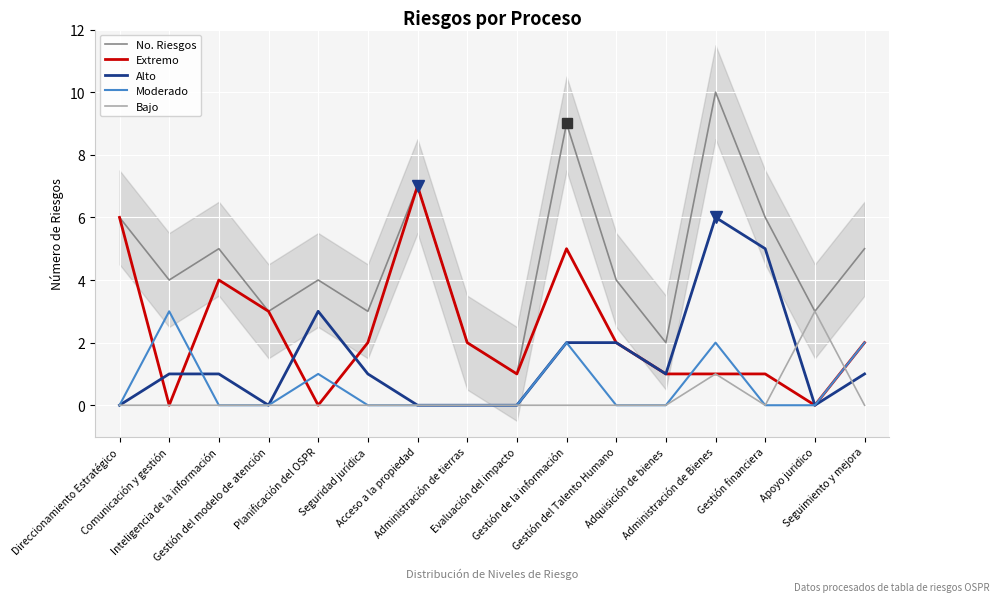

Reading left to right, what are all the values shown in this chart?

No. Riesgos: Direccionamiento Estratégico=6	Comunicación y gestión=4	Inteligencia de la información=5	Gestión del modelo de atención=3	Planificación del OSPR=4	Seguridad jurídica=3	Acceso a la propiedad=7	Administración de tierras=2	Evaluación del impacto=1	Gestión de la información=9	Gestión del Talento Humano=4	Adquisición de bienes=2	Administración de Bienes=10	Gestión financiera=6	Apoyo juridico=3	Seguimiento y mejora=5
Extremo: Direccionamiento Estratégico=6	Comunicación y gestión=0	Inteligencia de la información=4	Gestión del modelo de atención=3	Planificación del OSPR=0	Seguridad jurídica=2	Acceso a la propiedad=7	Administración de tierras=2	Evaluación del impacto=1	Gestión de la información=5	Gestión del Talento Humano=2	Adquisición de bienes=1	Administración de Bienes=1	Gestión financiera=1	Apoyo juridico=0	Seguimiento y mejora=2
Alto: Direccionamiento Estratégico=0	Comunicación y gestión=1	Inteligencia de la información=1	Gestión del modelo de atención=0	Planificación del OSPR=3	Seguridad jurídica=1	Acceso a la propiedad=0	Administración de tierras=0	Evaluación del impacto=0	Gestión de la información=2	Gestión del Talento Humano=2	Adquisición de bienes=1	Administración de Bienes=6	Gestión financiera=5	Apoyo juridico=0	Seguimiento y mejora=1
Moderado: Direccionamiento Estratégico=0	Comunicación y gestión=3	Inteligencia de la información=0	Gestión del modelo de atención=0	Planificación del OSPR=1	Seguridad jurídica=0	Acceso a la propiedad=0	Administración de tierras=0	Evaluación del impacto=0	Gestión de la información=2	Gestión del Talento Humano=0	Adquisición de bienes=0	Administración de Bienes=2	Gestión financiera=0	Apoyo juridico=0	Seguimiento y mejora=2
Bajo: Direccionamiento Estratégico=0	Comunicación y gestión=0	Inteligencia de la información=0	Gestión del modelo de atención=0	Planificación del OSPR=0	Seguridad jurídica=0	Acceso a la propiedad=0	Administración de tierras=0	Evaluación del impacto=0	Gestión de la información=0	Gestión del Talento Humano=0	Adquisición de bienes=0	Administración de Bienes=1	Gestión financiera=0	Apoyo juridico=3	Seguimiento y mejora=0